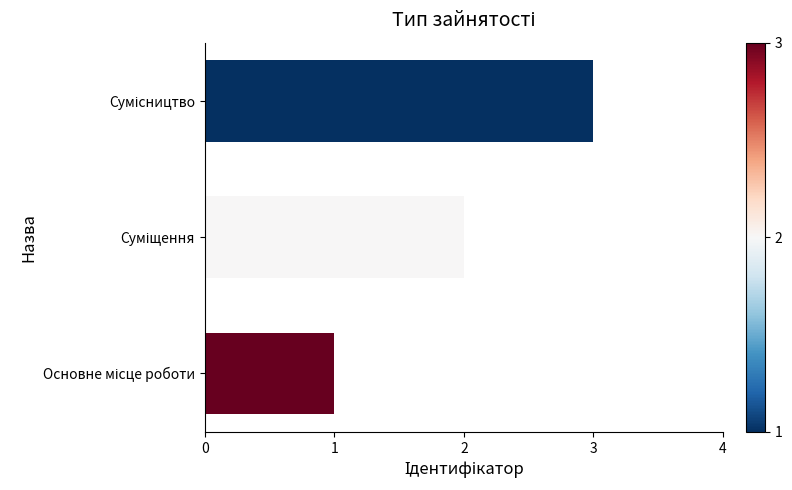

What is the greatest value displayed?

3